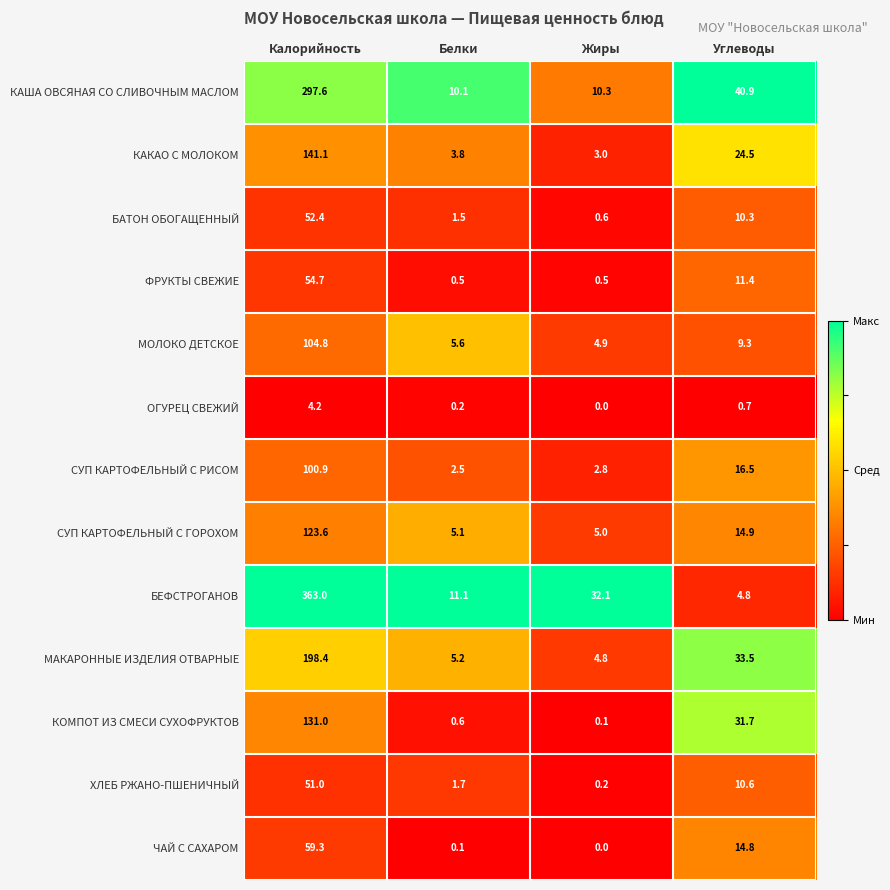

What is the spread (max minus min) of values at Белки?

11.0